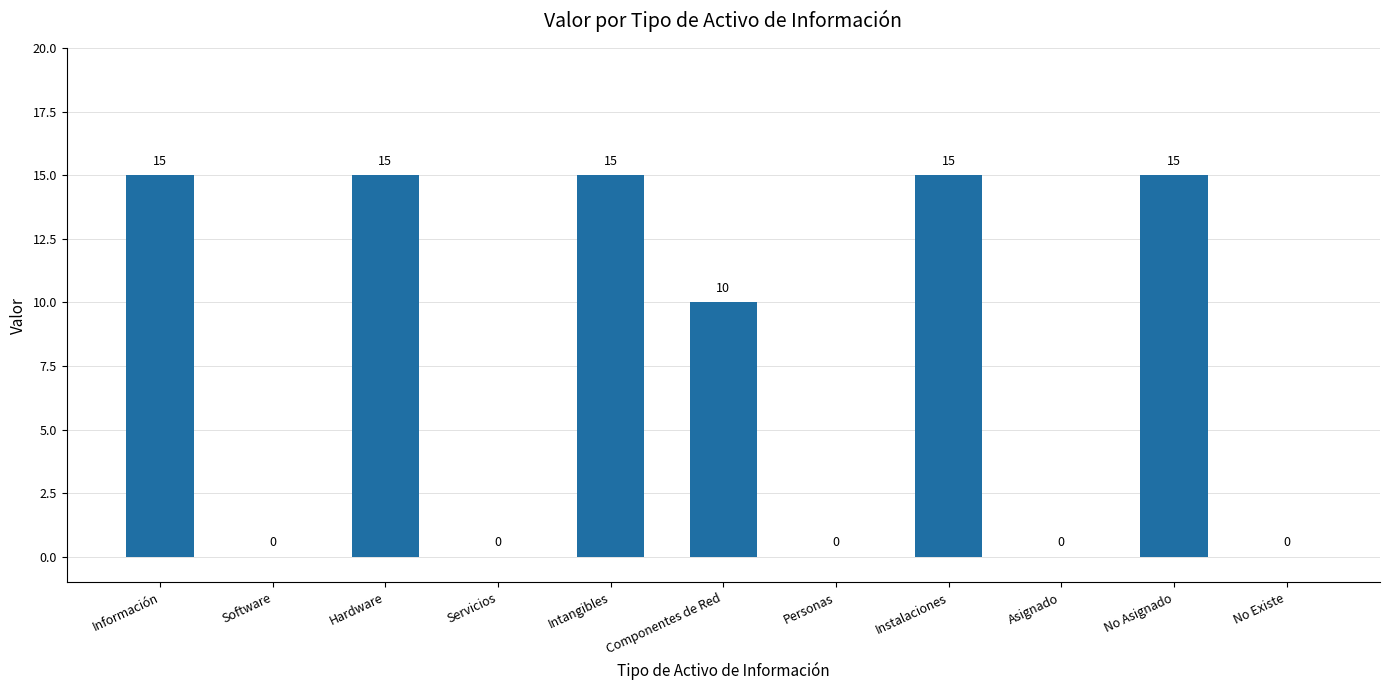

Where does the data first go above 10?

Información